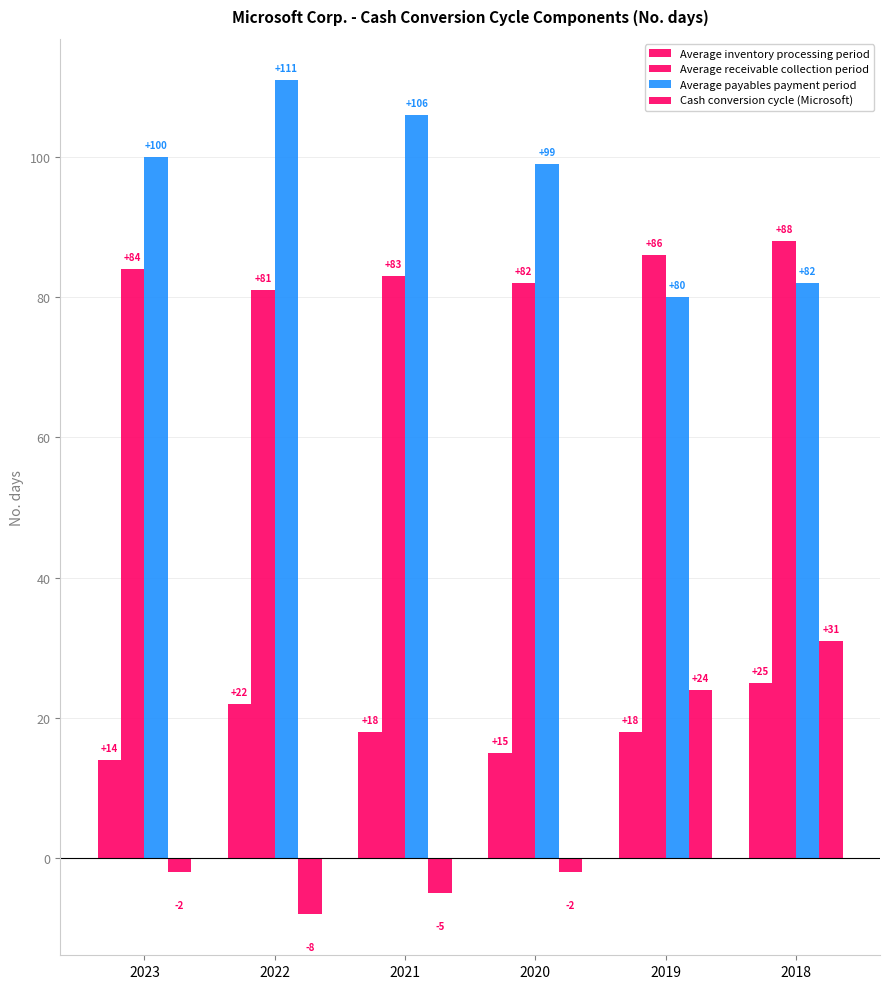

Which series has the largest range (max minus min)?

Cash conversion cycle (Microsoft)